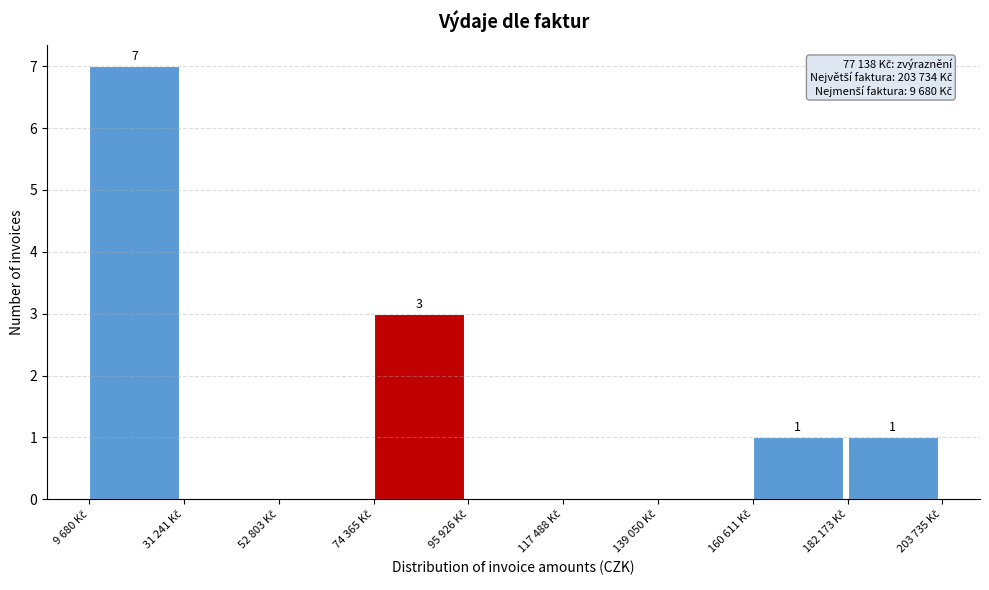

What is the greatest value displayed?

7